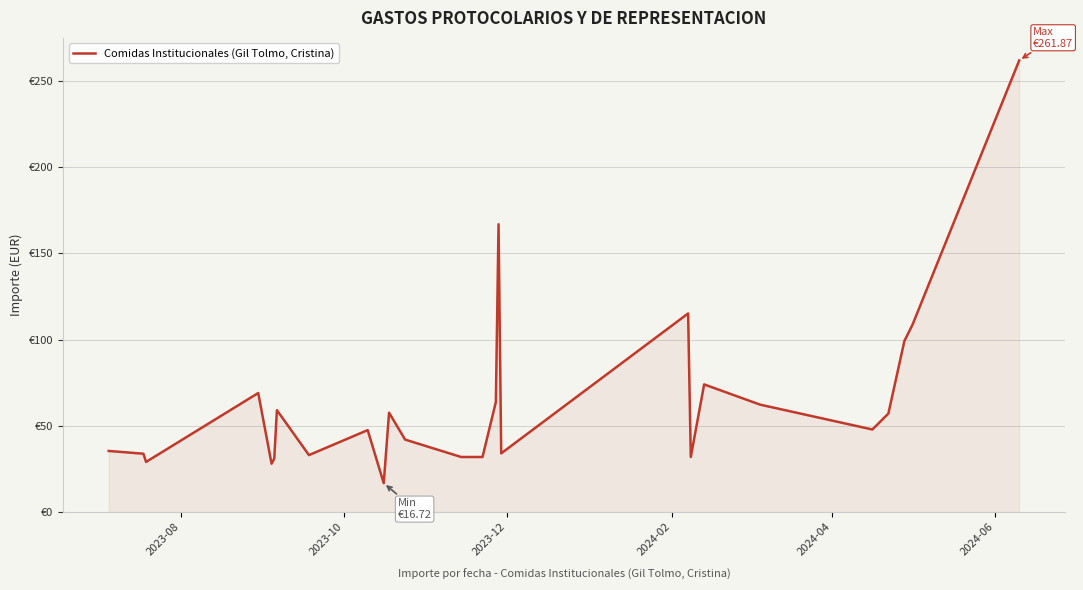

Is this an area chart (filled region under the line)?

Yes